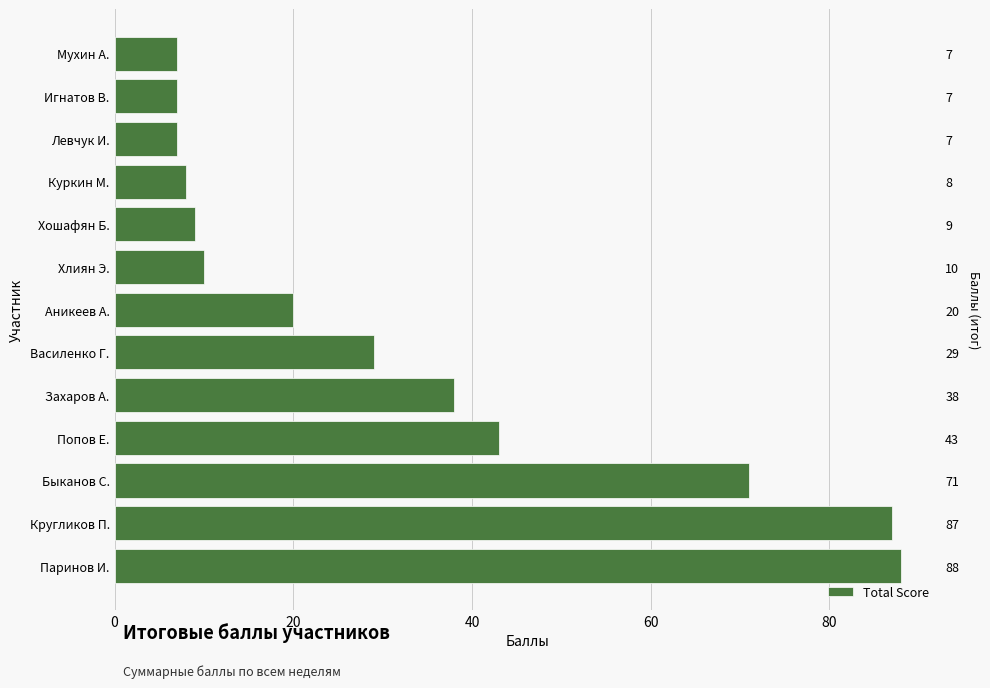

How many bars are there in total?

13